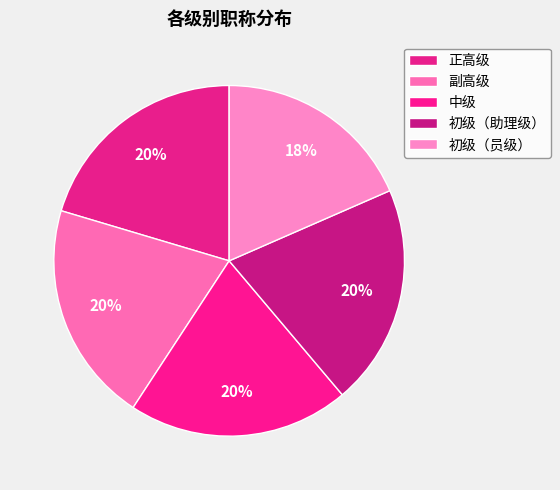

Is 中级 the majority of the pie?

No